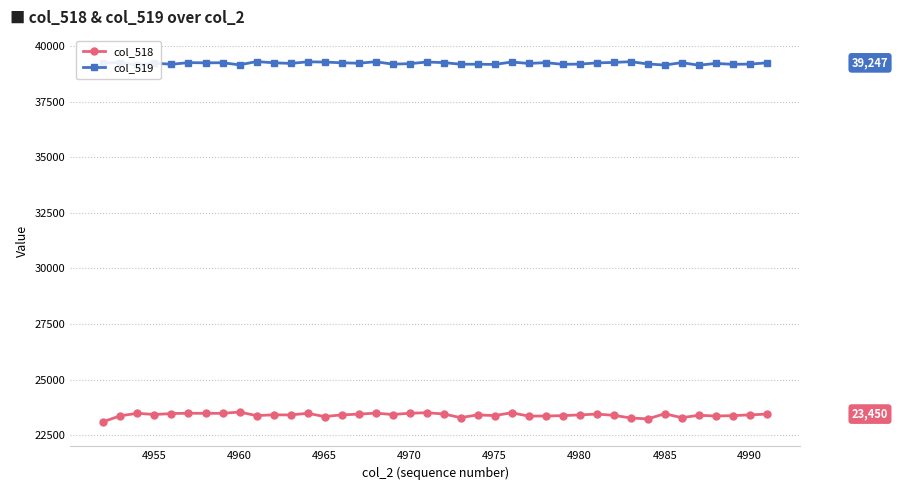

Which series has the largest total across all categories?

col_519